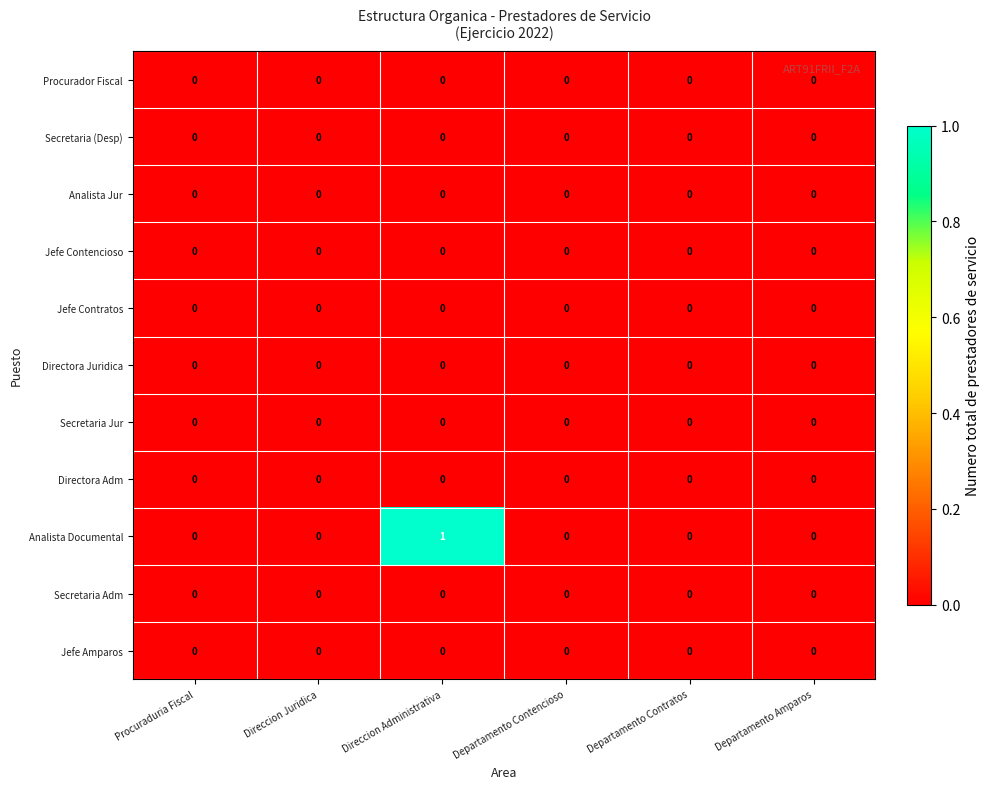

Between Direccion Administrativa and Departamento Contencioso, which series saw the biggest shift?

Analista Documental